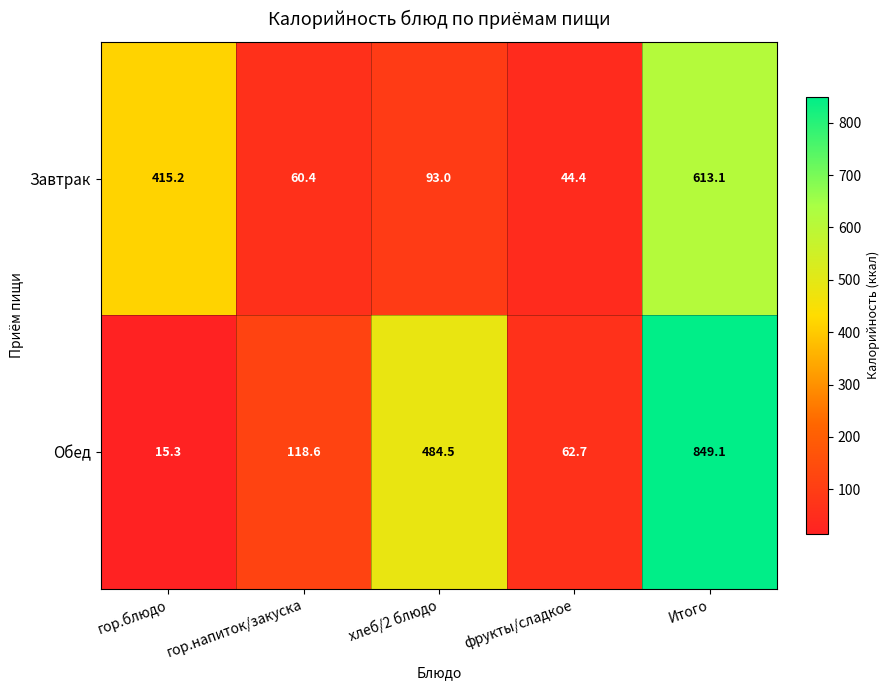

True or false: Обед has a value of 1288.9 at Итого.

False